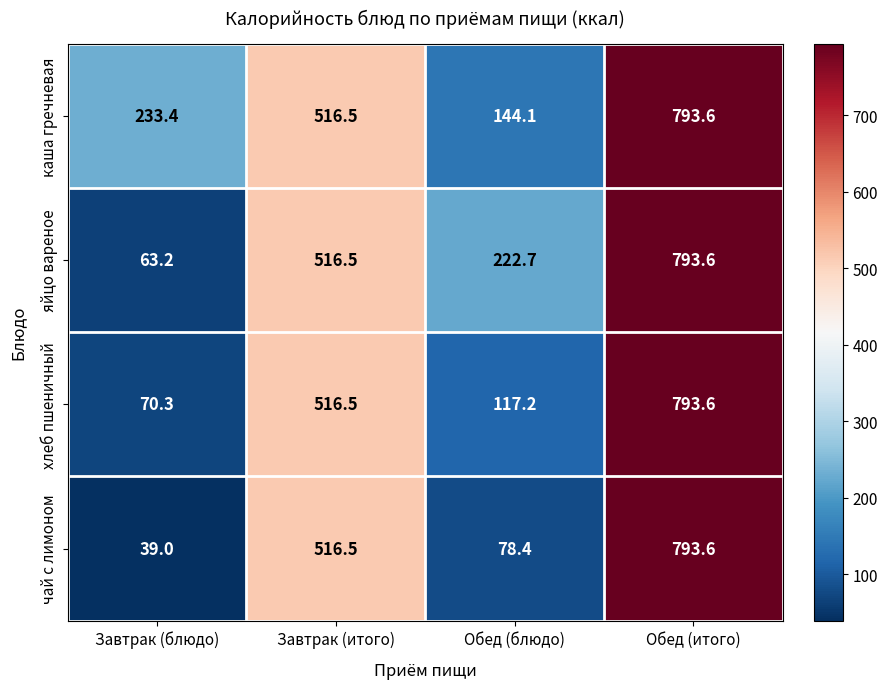

What is the sum of all каша гречневая values?

1687.6